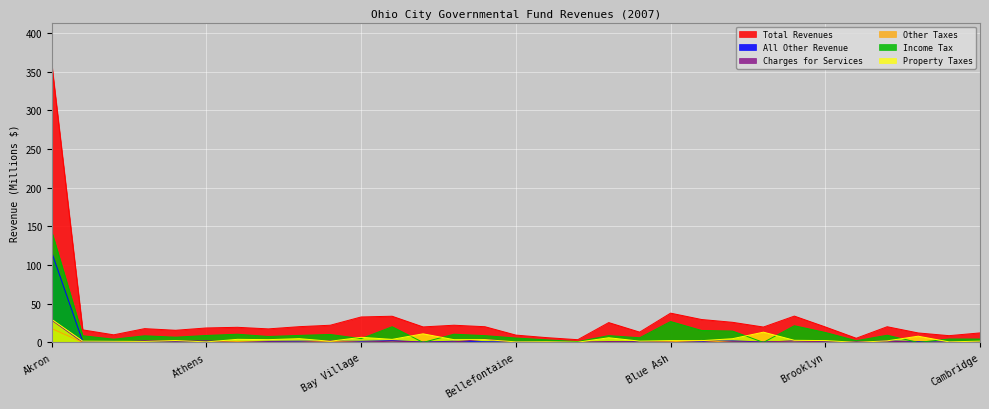

How many times do Property Taxes and Other Taxes cross each other?

2